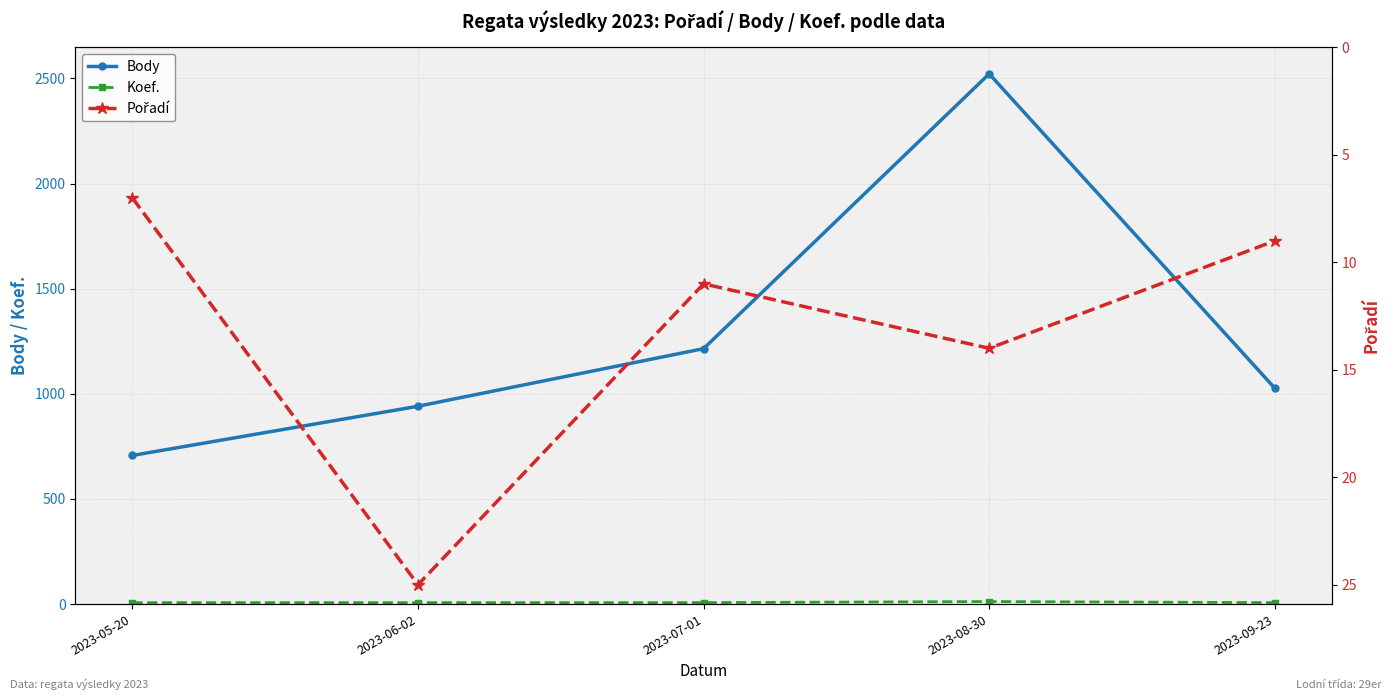

Which series has the largest total across all categories?

Body